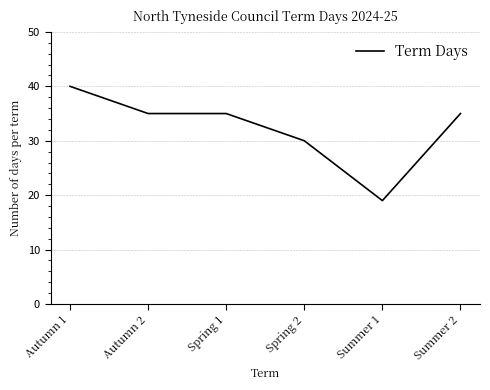

How many lines are shown in the chart?

1